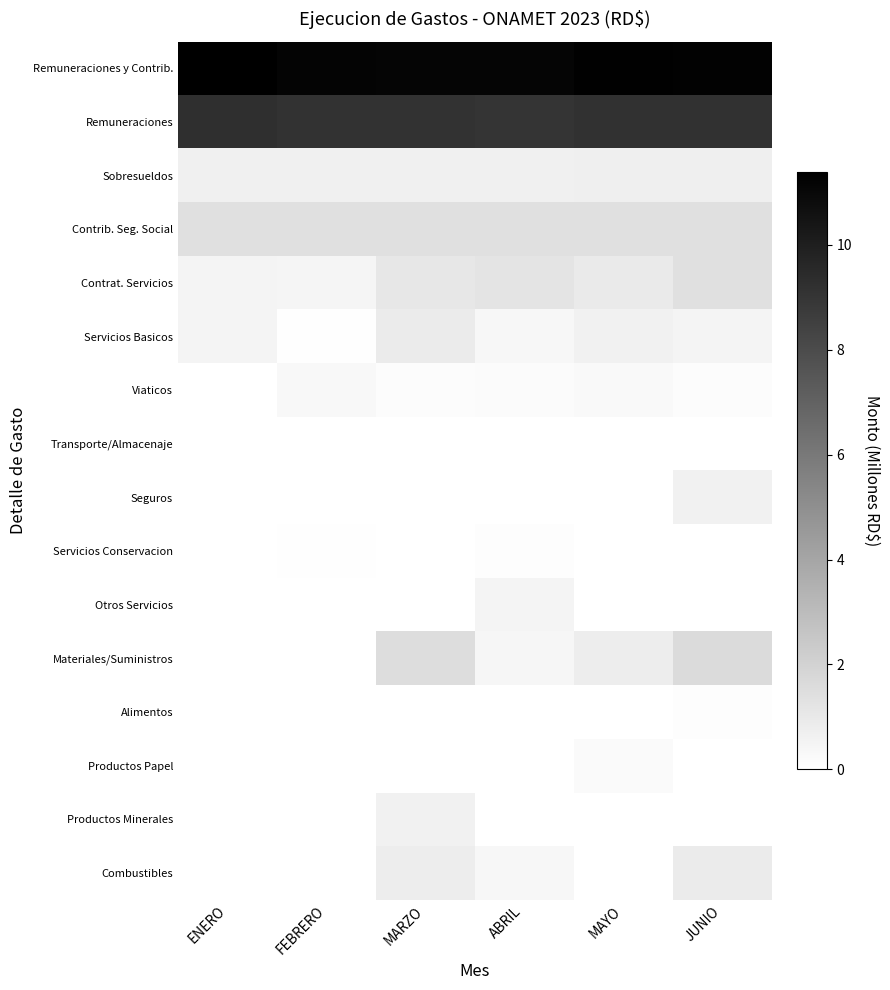

What is the difference between the highest and lowest values at MAYO?

11.3